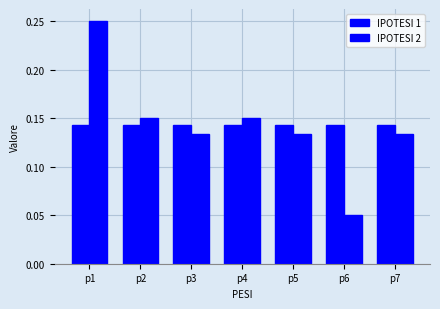

Count the IPOTESI 2 values in the range 0 to 1.

7